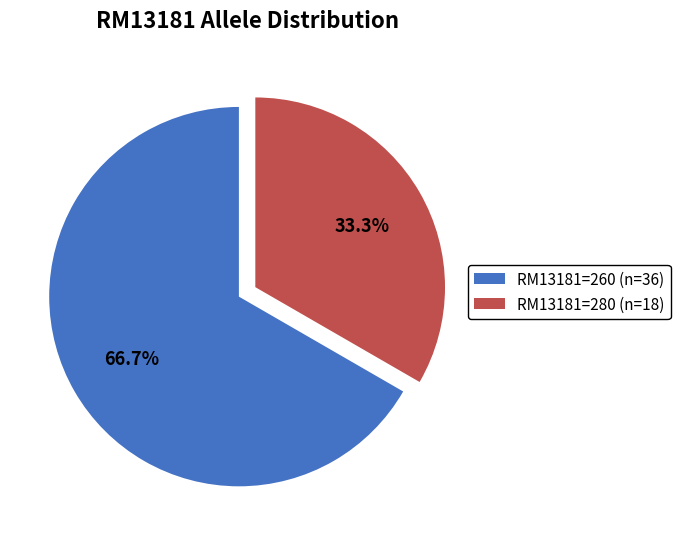

Which has a higher value, RM13181=280 (n=18) or RM13181=260 (n=36)?

RM13181=260 (n=36)